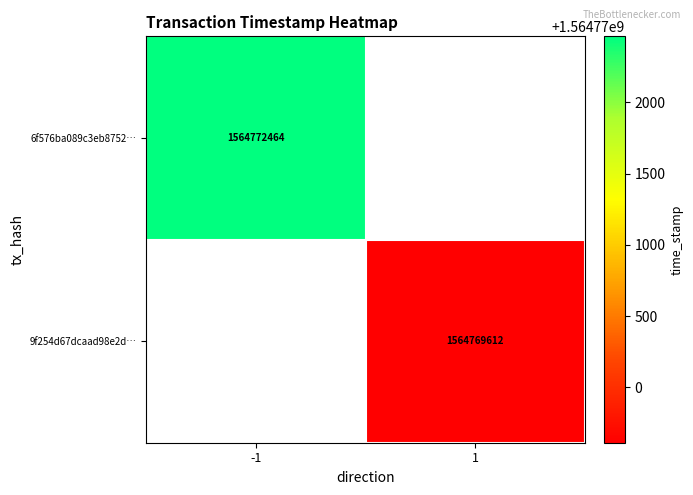

What is the greatest value displayed?

1564772464.0